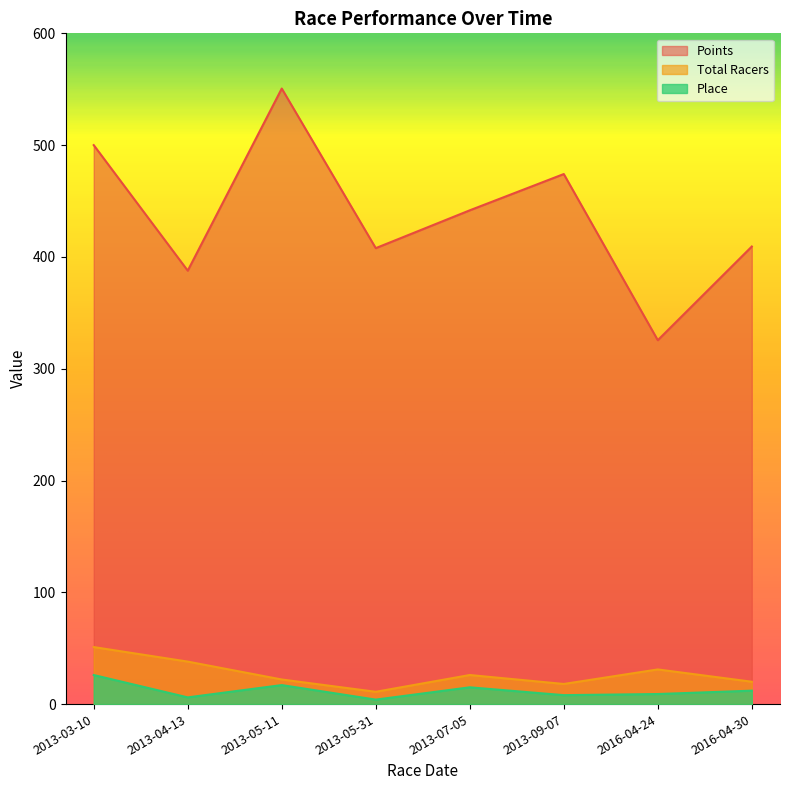

What is the label of the 8th point from the right?

2013-03-10